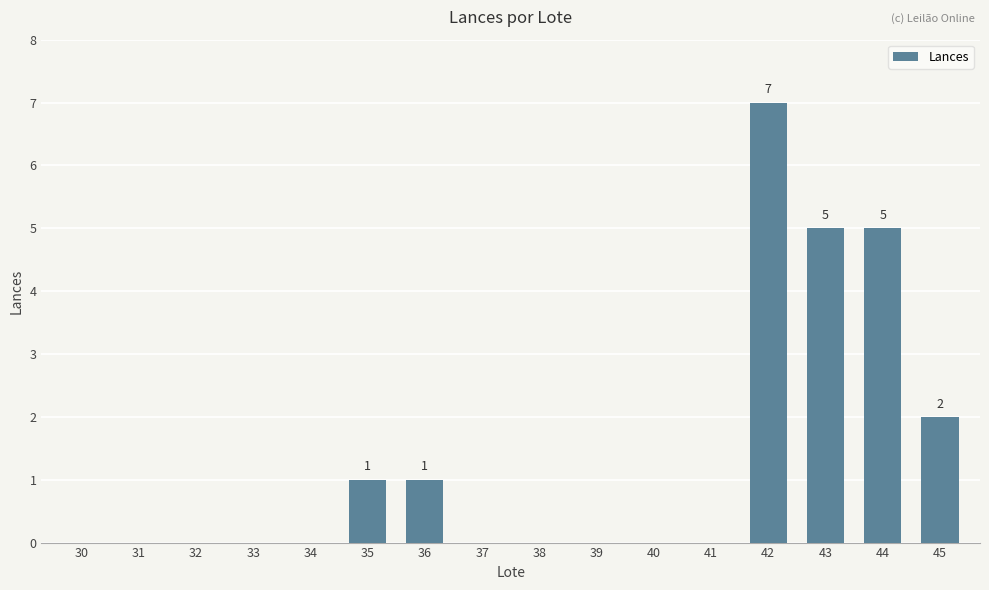

How many distinct data groups are displayed?

1